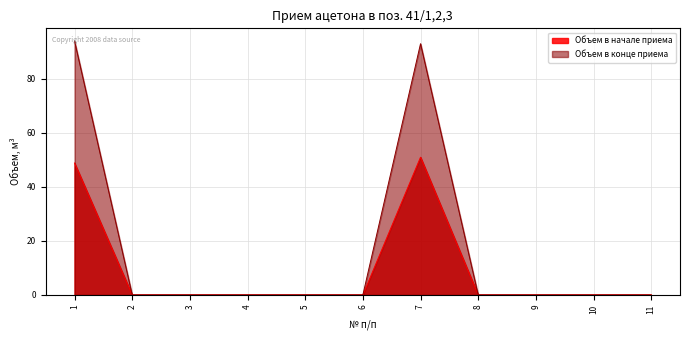

True or false: Объем в начале приема and Объем в конце приема intersect in this chart.

False